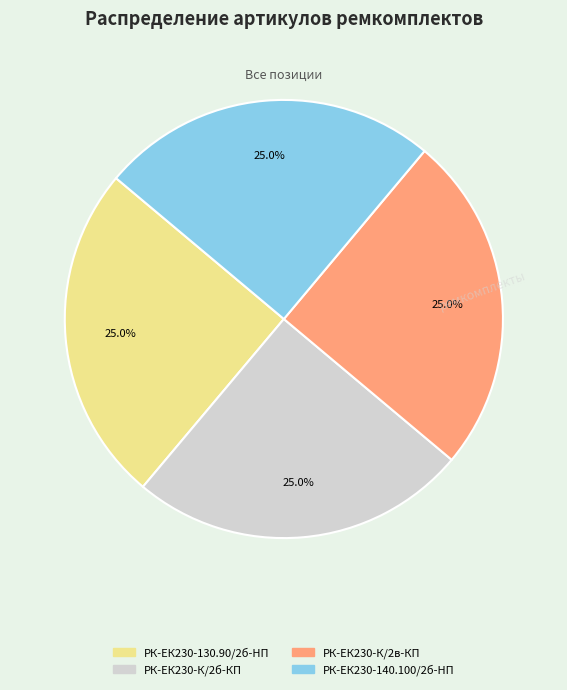

Approximately how many times larger is the value at РК-ЕК230-К/2в-КП compared to РК-ЕК230-130.90/2б-HП?

1.0